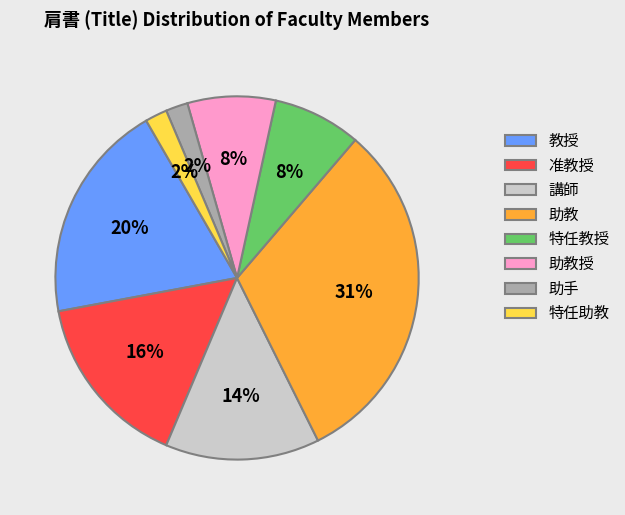

To the nearest percent, what percentage of the pie is 特任助教?

2%